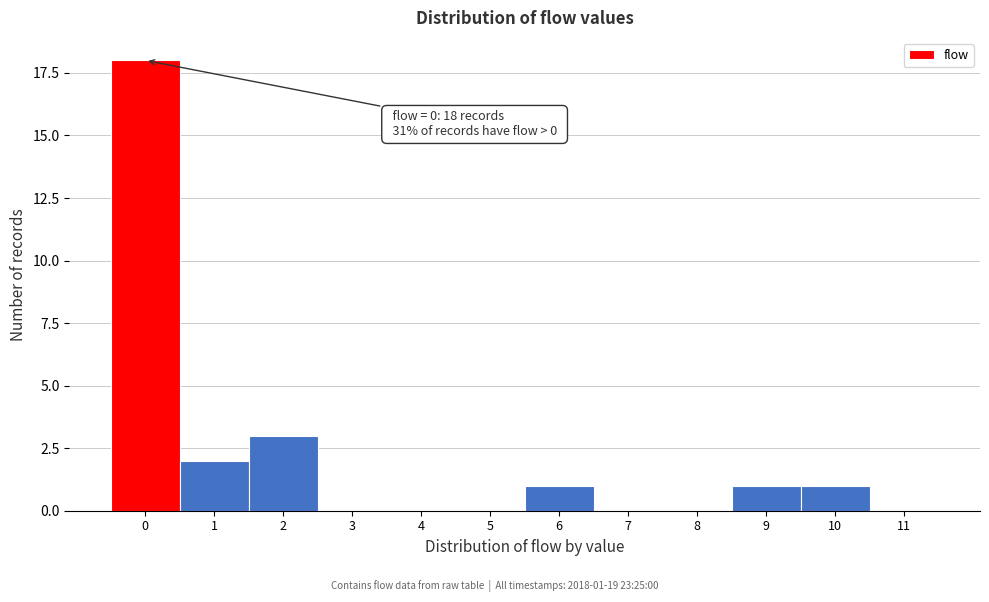

Reading left to right, list all the values displayed in this chart.

0=18	1=2	2=3	3=0	4=0	5=0	6=1	7=0	8=0	9=1	10=1	11=0